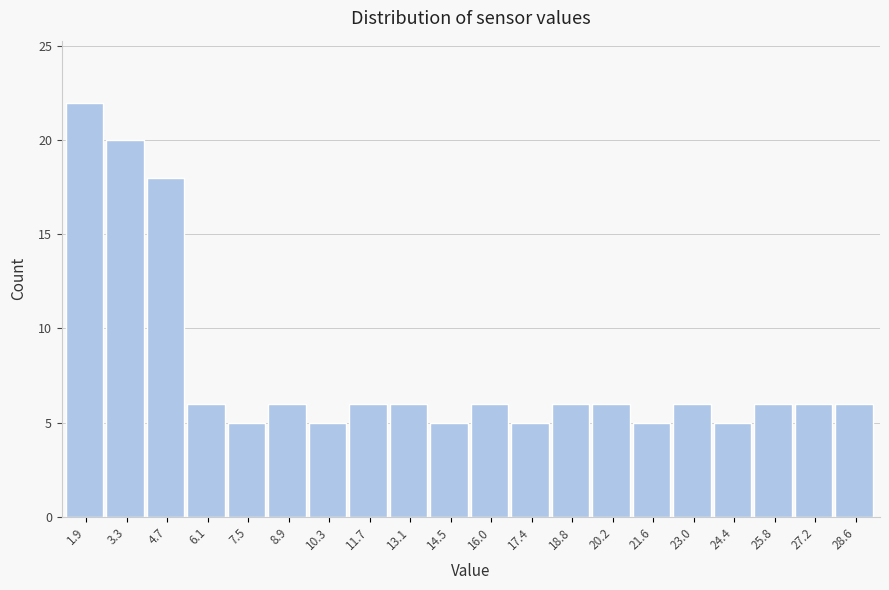

Reading left to right, list all the values displayed in this chart.

22	20	18	6	5	6	5	6	6	5	6	5	6	6	5	6	5	6	6	6